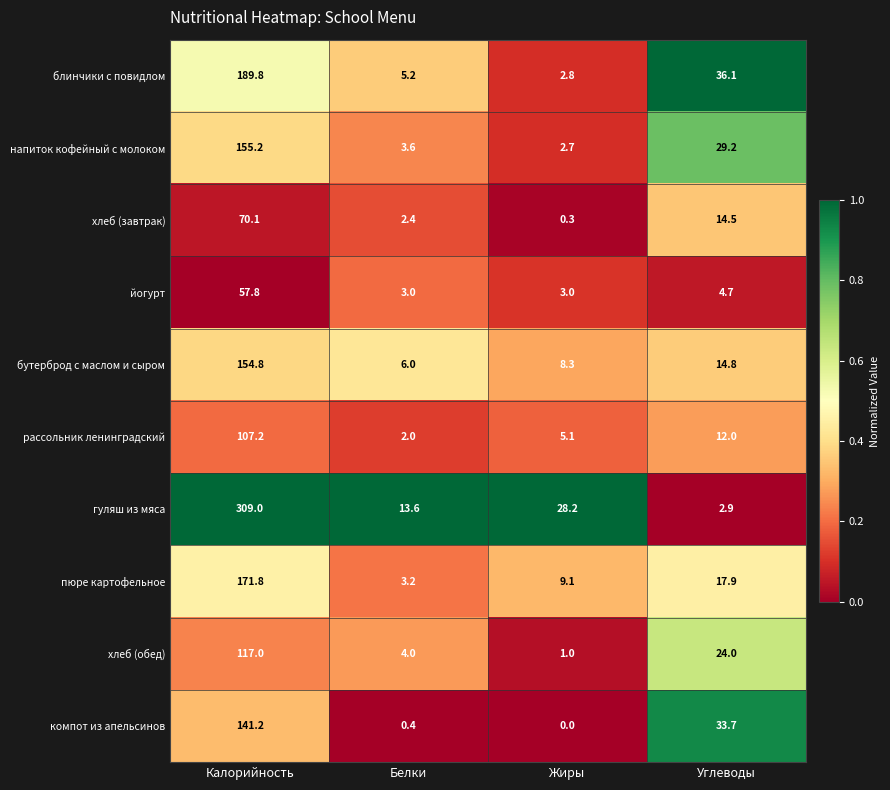

Which label corresponds to the smallest value in the chart?

Жиры